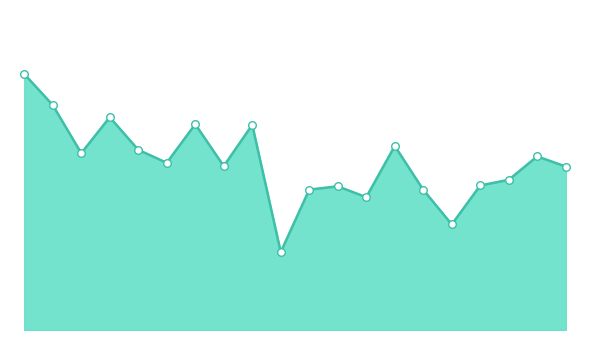

Is this an area chart (filled region under the line)?

Yes